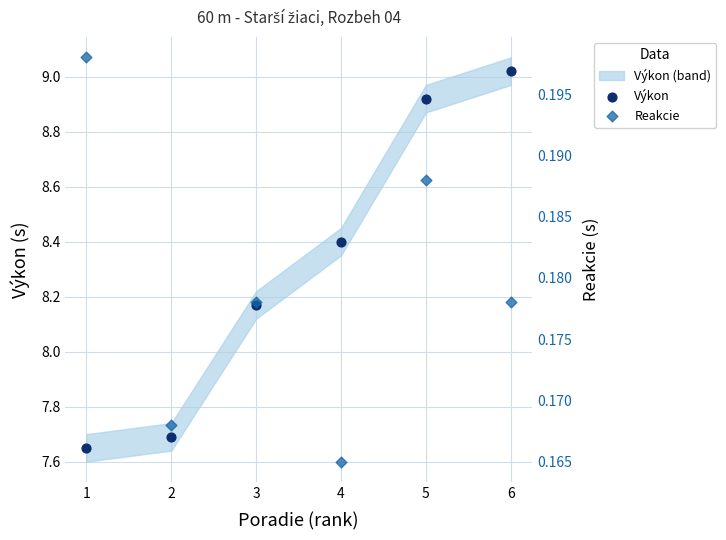

Which series has the largest total across all categories?

Výkon